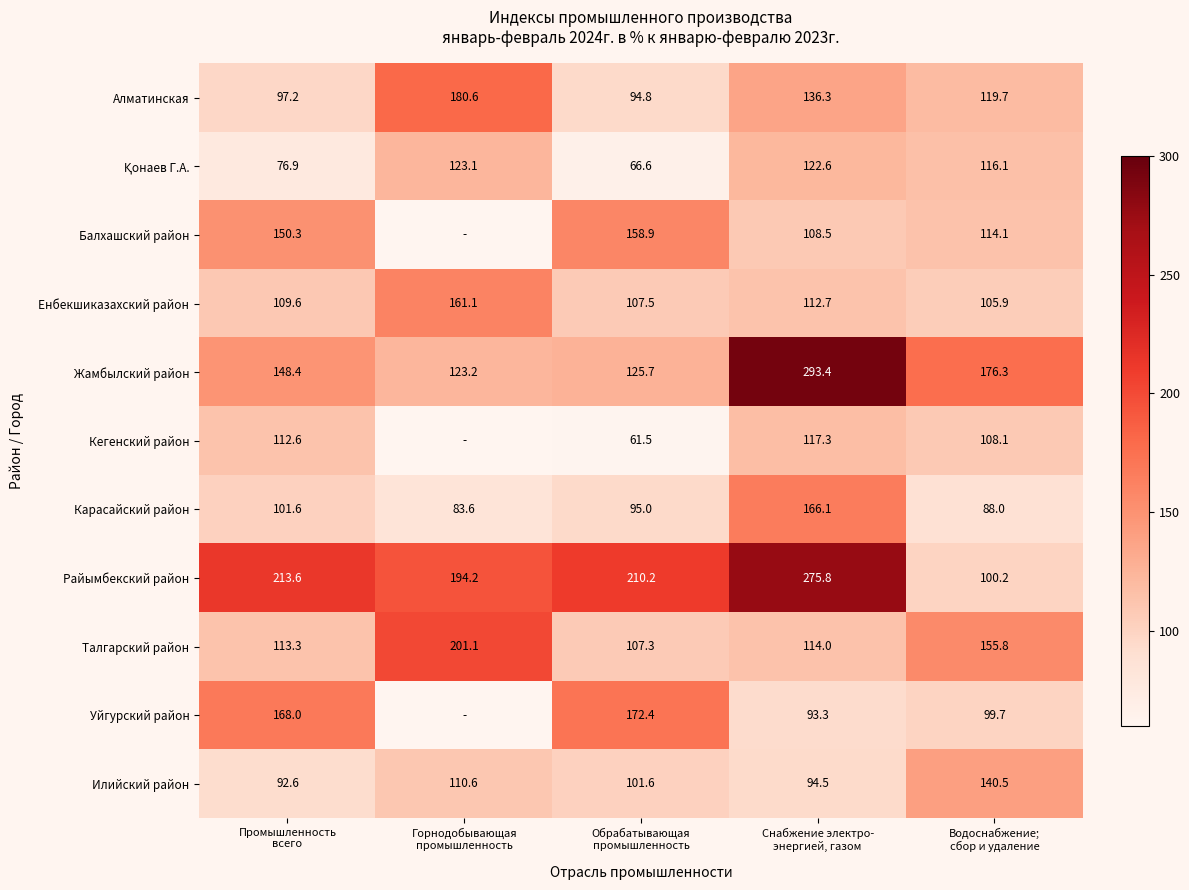

Which has a higher value, Промышленность
всего or Водоснабжение;
сбор и удаление?

Водоснабжение;
сбор и удаление